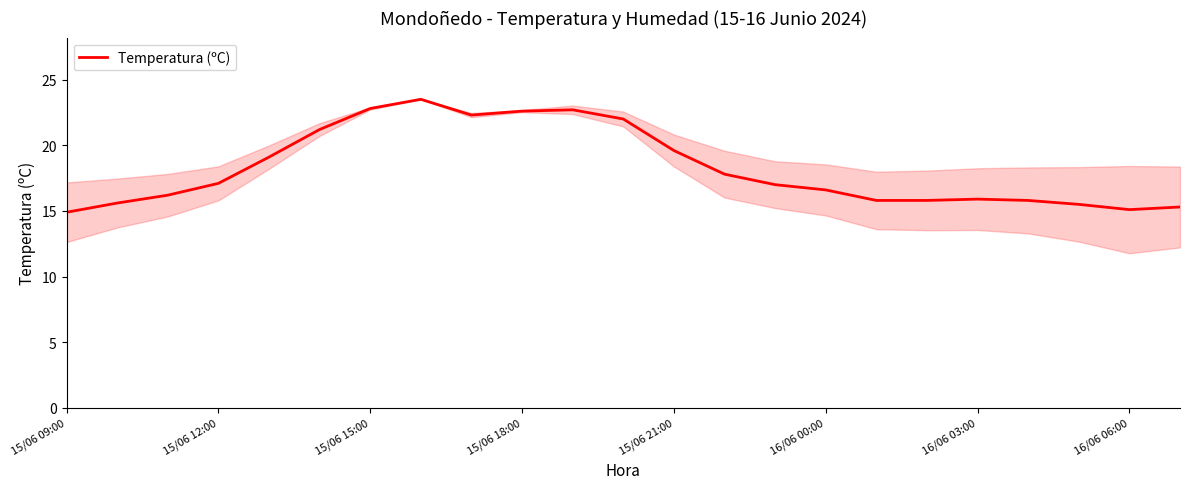

What is the difference between the maximum and minimum values?

8.6